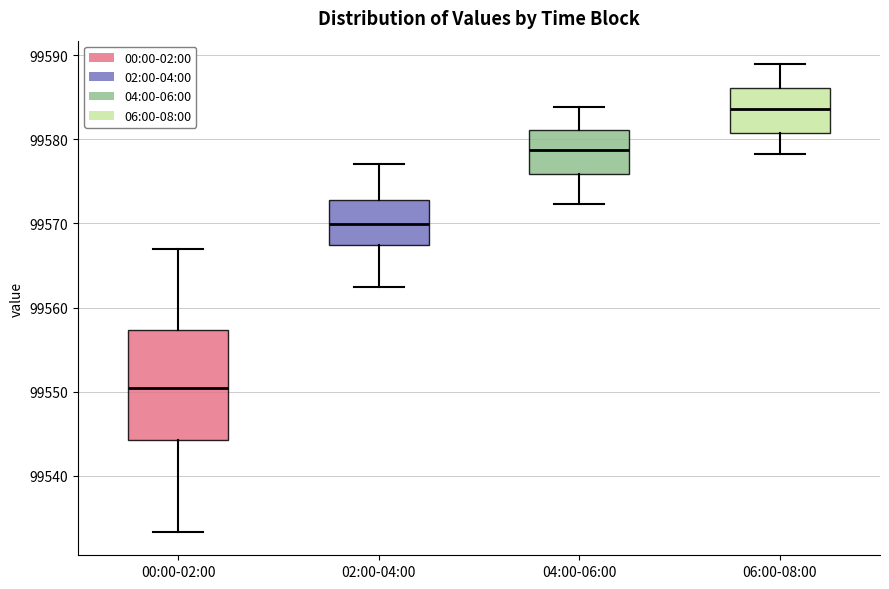

Reading left to right, read every box against the y-axis: the position of its median line, the range the box covers, and the ends of its whiskers. The values are not printed on the chart, so give them approximately, as read against the axis.

00:00-02:00: median 99550, box 99544 to 99557, whiskers 99533 to 99567
02:00-04:00: median 99570, box 99567 to 99573, whiskers 99562 to 99577
04:00-06:00: median 99579, box 99576 to 99581, whiskers 99572 to 99584
06:00-08:00: median 99584, box 99581 to 99586, whiskers 99578 to 99589